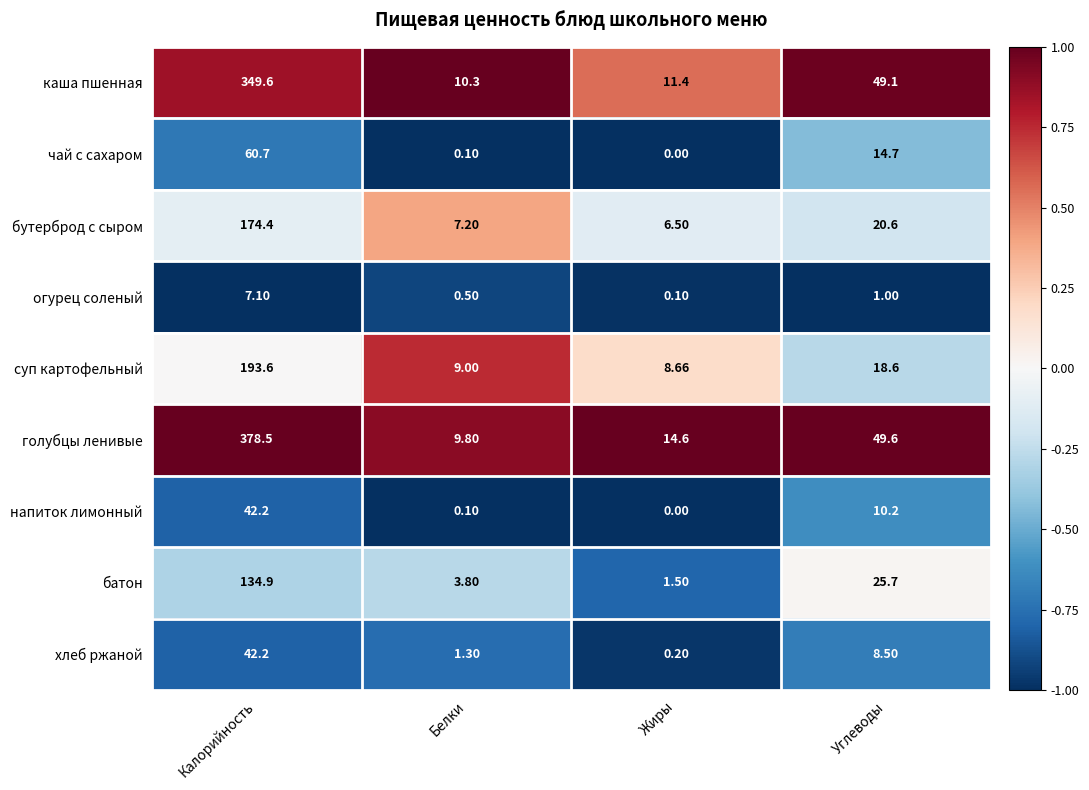

What is the difference between the highest and lowest values at Жиры?

14.6